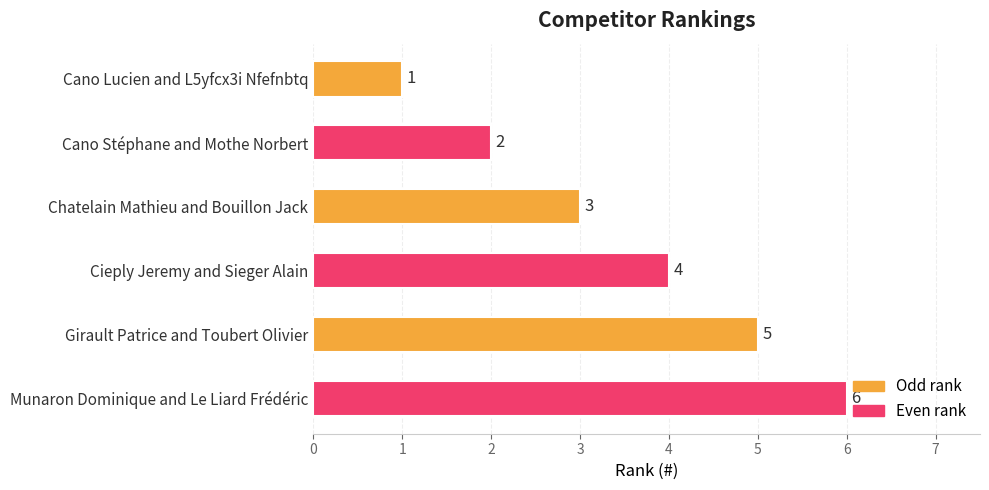

How many values are between 2 and 5?

4